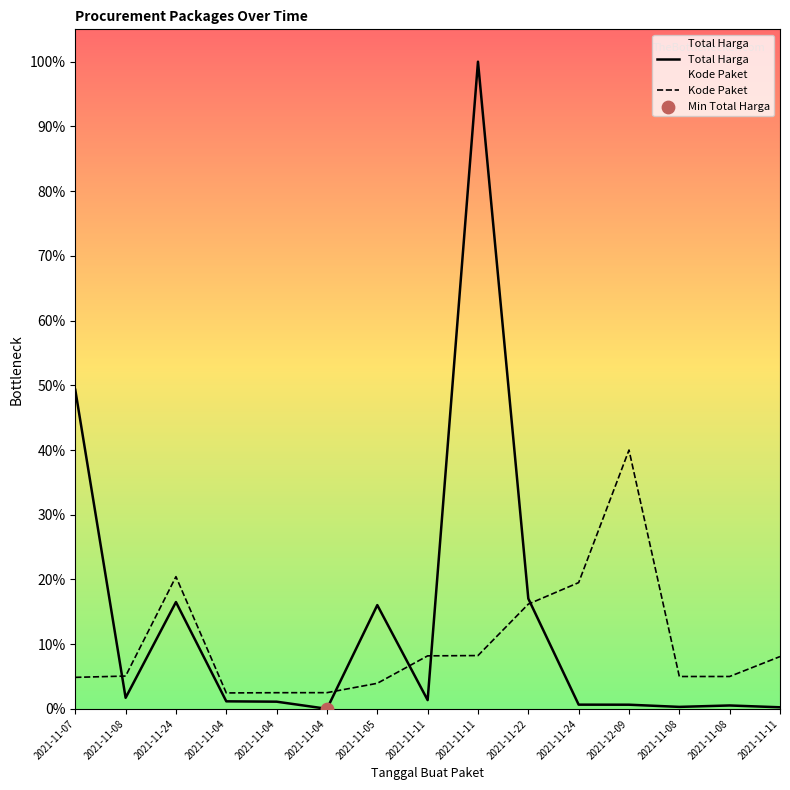

At how many categories does at least one series exceed 205528970?

9